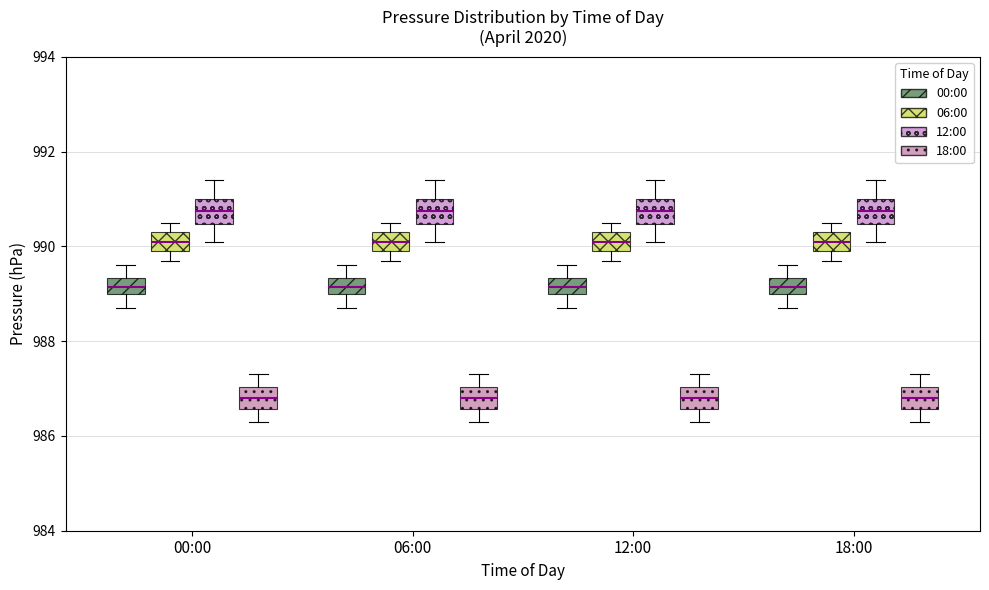

Reading left to right, read every box against the y-axis: the position of its median line, the range the box covers, and the ends of its whiskers. The values are not printed on the chart, so give them approximately, as read against the axis.

00:00 (00:00): median 989.2, box 989.0 to 989.4, whiskers 988.8 to 989.6
00:00 (06:00): median 990.2, box 990.0 to 990.4, whiskers 989.8 to 990.6
00:00 (12:00): median 990.8, box 990.4 to 991.0, whiskers 990.2 to 991.4
00:00 (18:00): median 986.8, box 986.6 to 987.0, whiskers 986.4 to 987.4
06:00 (00:00): median 989.2, box 989.0 to 989.4, whiskers 988.8 to 989.6
06:00 (06:00): median 990.2, box 990.0 to 990.4, whiskers 989.8 to 990.6
06:00 (12:00): median 990.8, box 990.4 to 991.0, whiskers 990.2 to 991.4
06:00 (18:00): median 986.8, box 986.6 to 987.0, whiskers 986.4 to 987.4
12:00 (00:00): median 989.2, box 989.0 to 989.4, whiskers 988.8 to 989.6
12:00 (06:00): median 990.2, box 990.0 to 990.4, whiskers 989.8 to 990.6
12:00 (12:00): median 990.8, box 990.4 to 991.0, whiskers 990.2 to 991.4
12:00 (18:00): median 986.8, box 986.6 to 987.0, whiskers 986.4 to 987.4
18:00 (00:00): median 989.2, box 989.0 to 989.4, whiskers 988.8 to 989.6
18:00 (06:00): median 990.2, box 990.0 to 990.4, whiskers 989.8 to 990.6
18:00 (12:00): median 990.8, box 990.4 to 991.0, whiskers 990.2 to 991.4
18:00 (18:00): median 986.8, box 986.6 to 987.0, whiskers 986.4 to 987.4